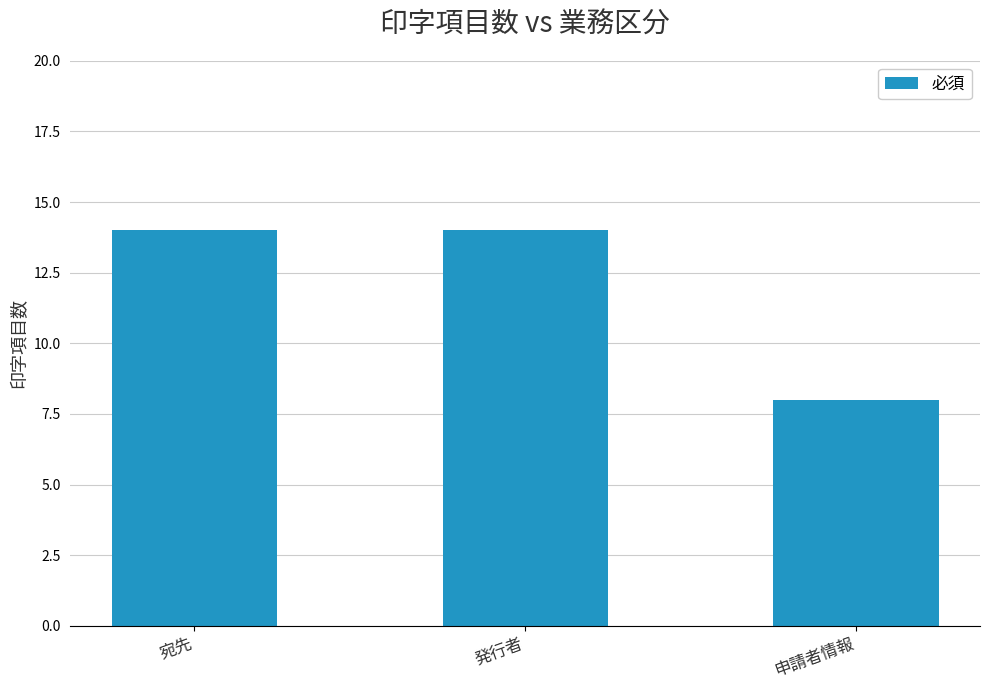

Is it true that the value at 申請者情報 is 8?

True